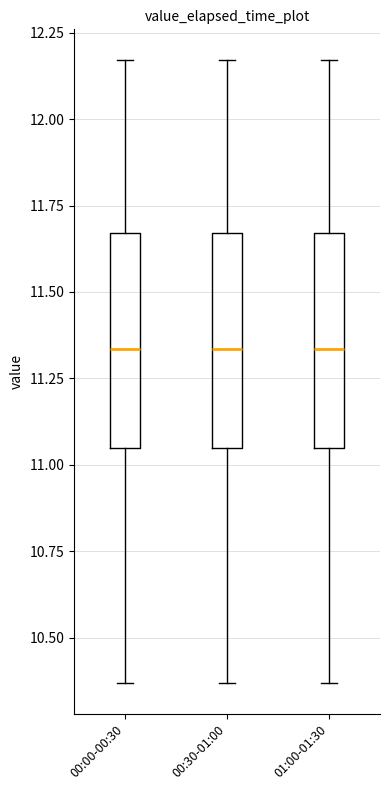

Reading left to right, read every box against the y-axis: the position of its median line, the range the box covers, and the ends of its whiskers. The values are not printed on the chart, so give them approximately, as read against the axis.

00:00-00:30: median 11.35, box 11.05 to 11.65, whiskers 10.35 to 12.15
00:30-01:00: median 11.35, box 11.05 to 11.65, whiskers 10.35 to 12.15
01:00-01:30: median 11.35, box 11.05 to 11.65, whiskers 10.35 to 12.15